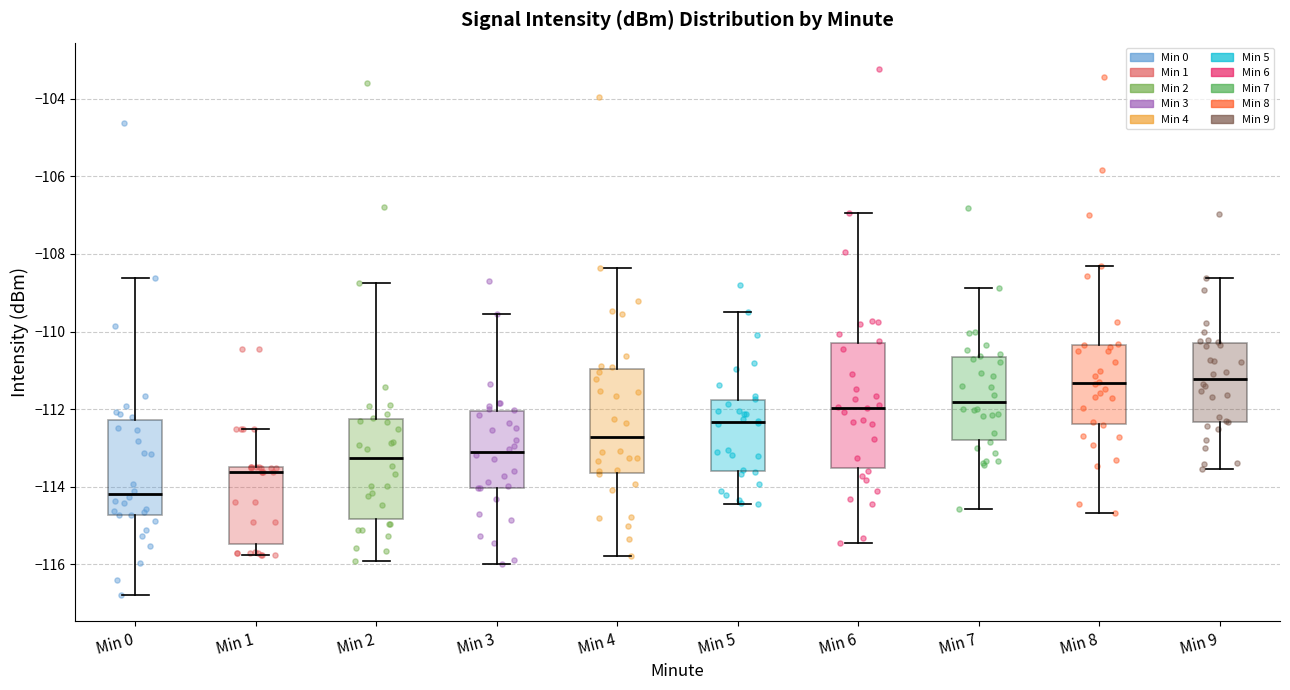

Reading left to right, transcribe this box plot: for each box, give where its median line is, the range the box spans, and where its two whiskers end, as read against the y-axis. The values are not printed on the chart, so give them approximately, as read against the axis.

Min 0: median -114.2, box -114.8 to -112.2, whiskers -116.8 to -108.6
Min 1: median -113.6, box -115.4 to -113.4, whiskers -115.8 to -112.6
Min 2: median -113.2, box -114.8 to -112.2, whiskers -116.0 to -108.8
Min 3: median -113.2, box -114.0 to -112.0, whiskers -116.0 to -109.6
Min 4: median -112.8, box -113.6 to -111.0, whiskers -115.8 to -108.4
Min 5: median -112.4, box -113.6 to -111.8, whiskers -114.4 to -109.6
Min 6: median -112.0, box -113.6 to -110.2, whiskers -115.4 to -107.0
Min 7: median -111.8, box -112.8 to -110.6, whiskers -114.6 to -108.8
Min 8: median -111.4, box -112.4 to -110.4, whiskers -114.6 to -108.4
Min 9: median -111.2, box -112.4 to -110.2, whiskers -113.6 to -108.6